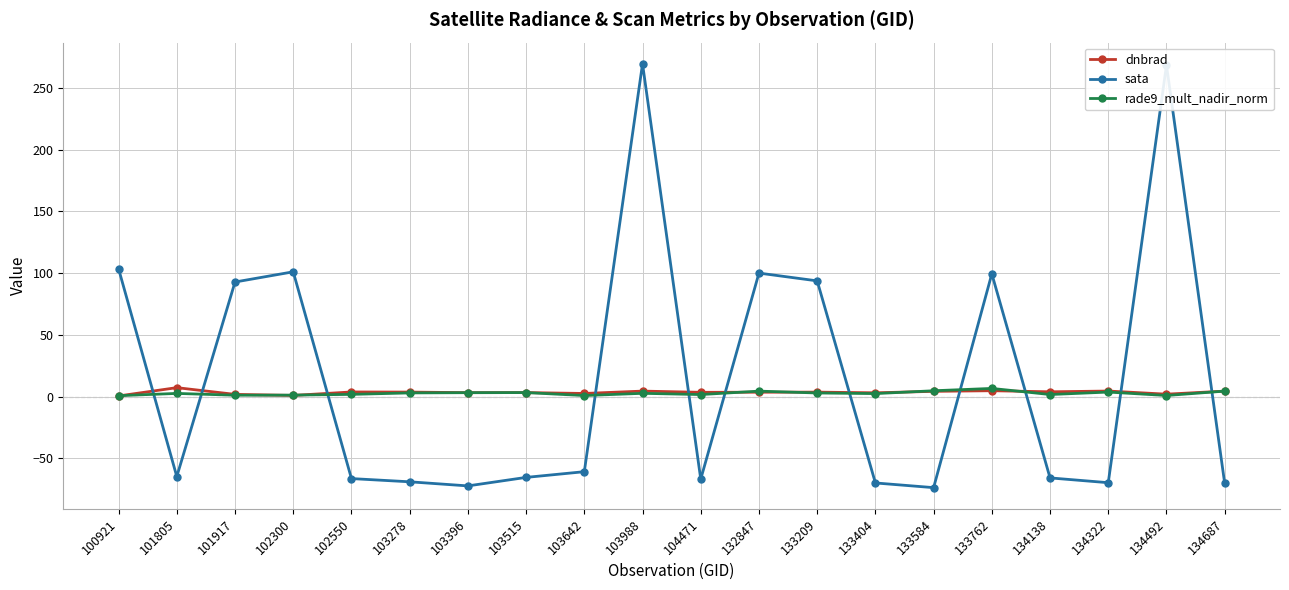

How many data points does each series have?

20